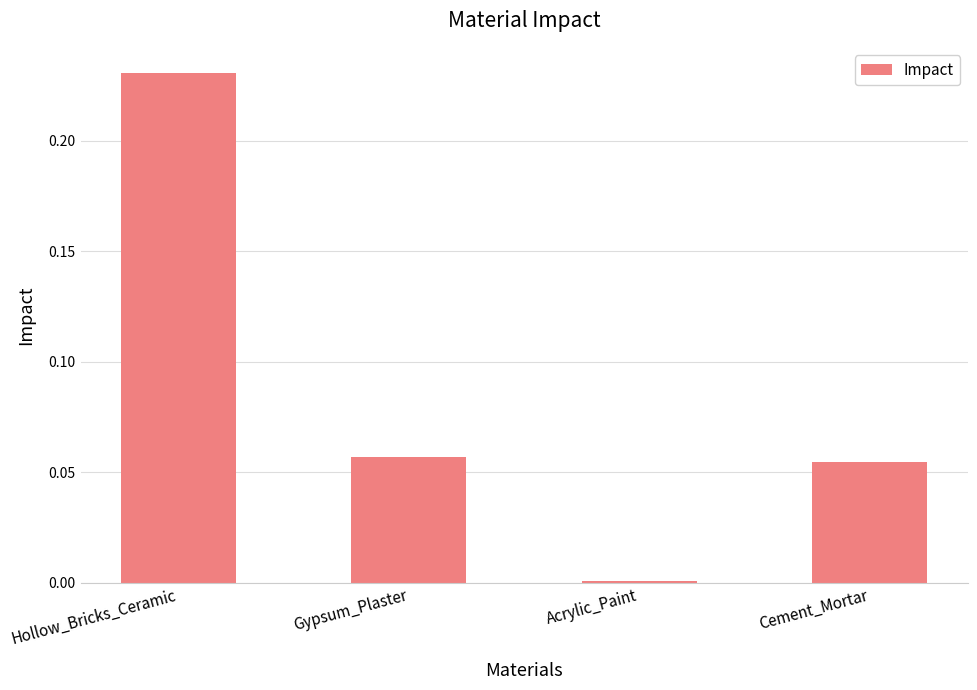

What is the sum of all values?

0.3